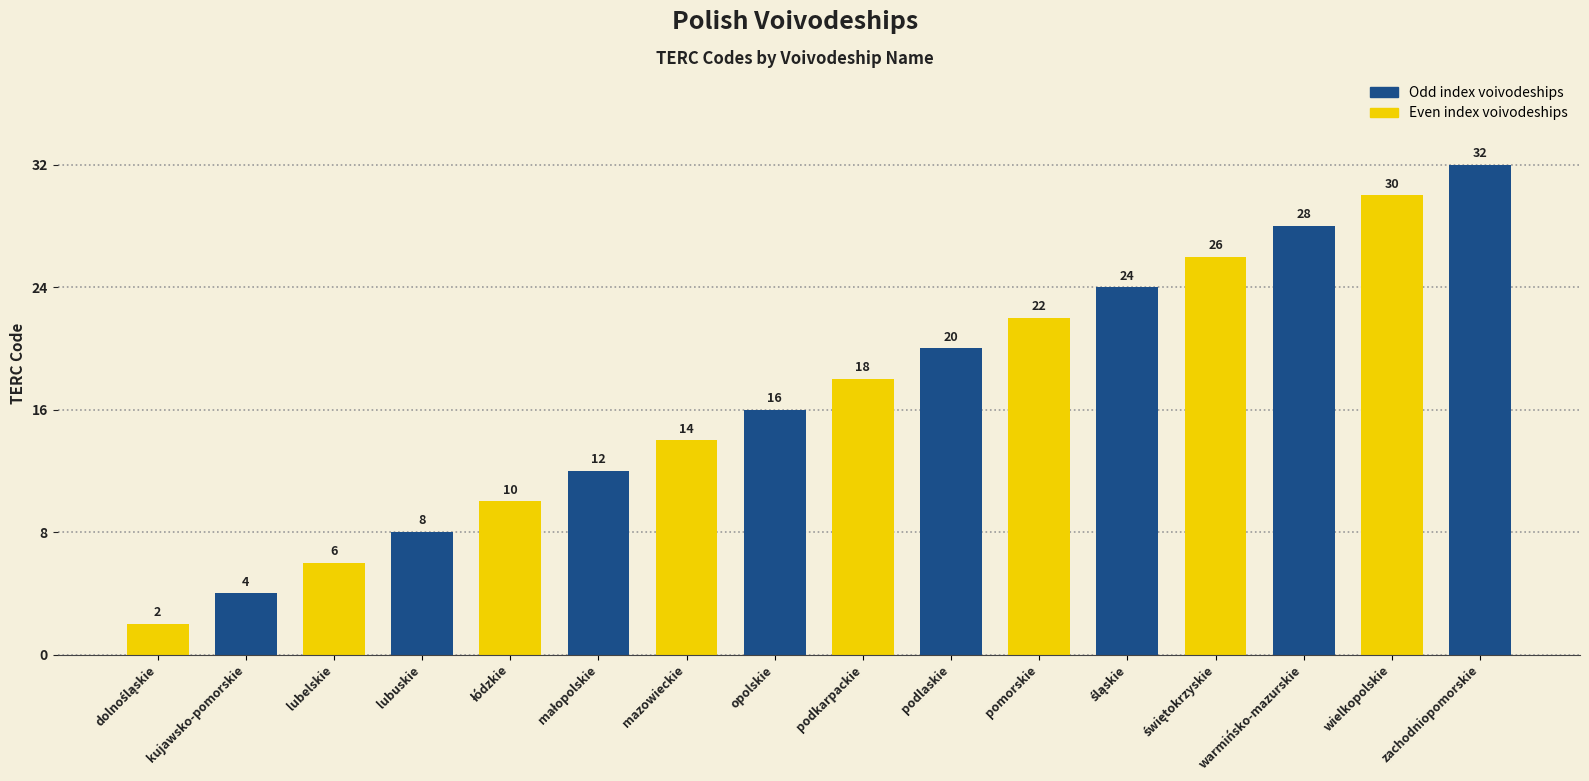

Which label corresponds to the largest value in the chart?

zachodniopomorskie